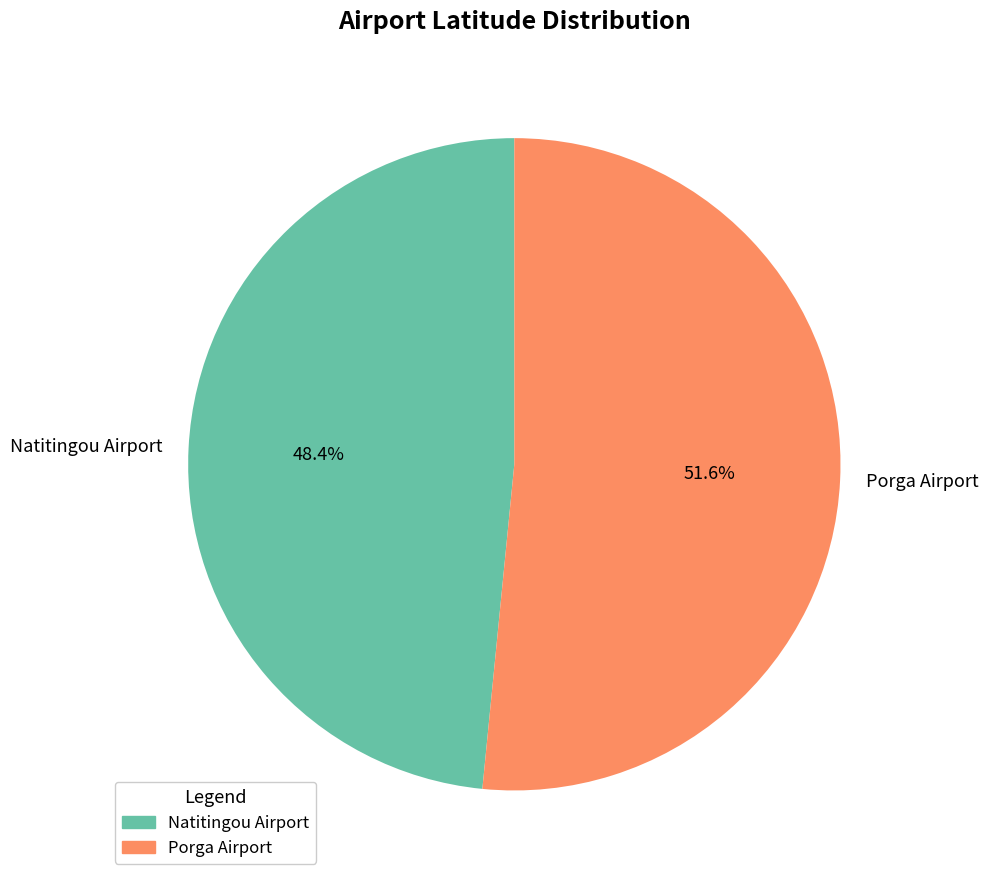

To the nearest percent, what is the average slice percentage?

50%